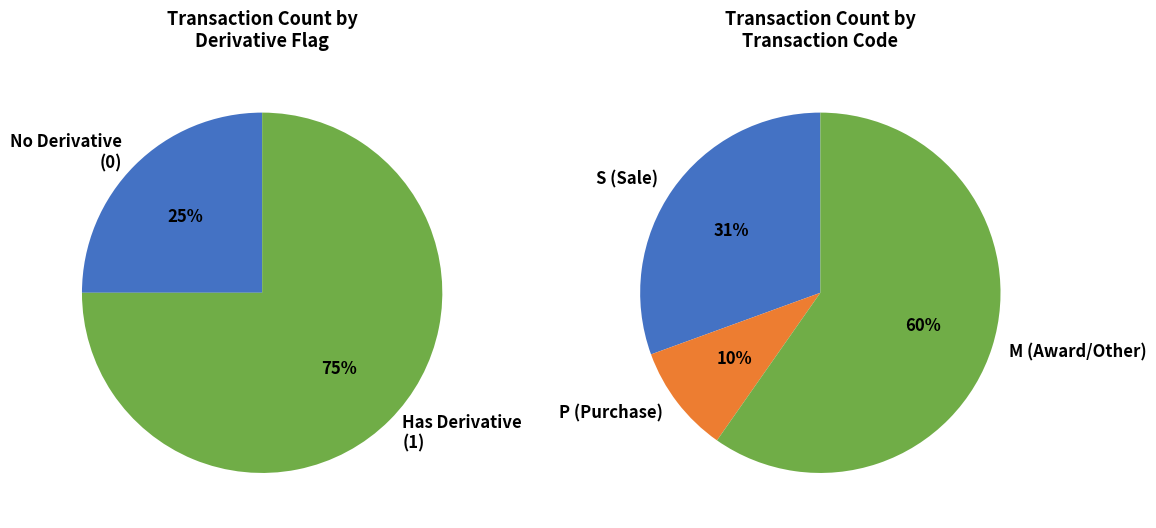

Which slice is the smallest?

hasDerivative=0